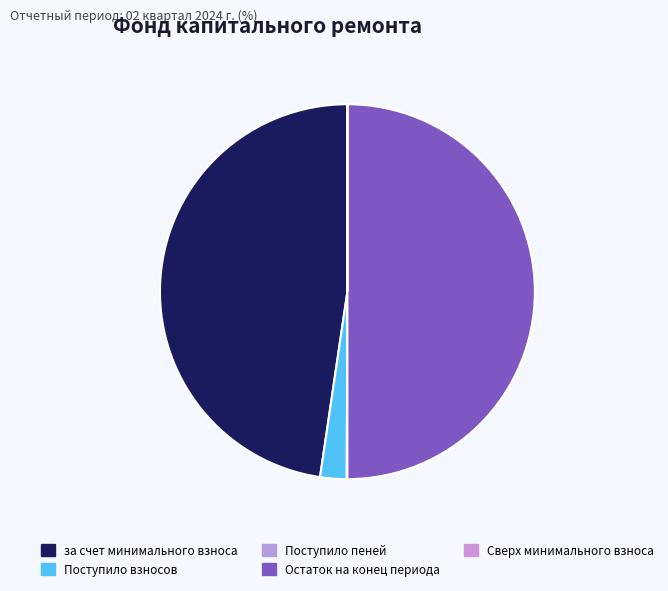

Does Поступило взносов represent more than half of the total?

No